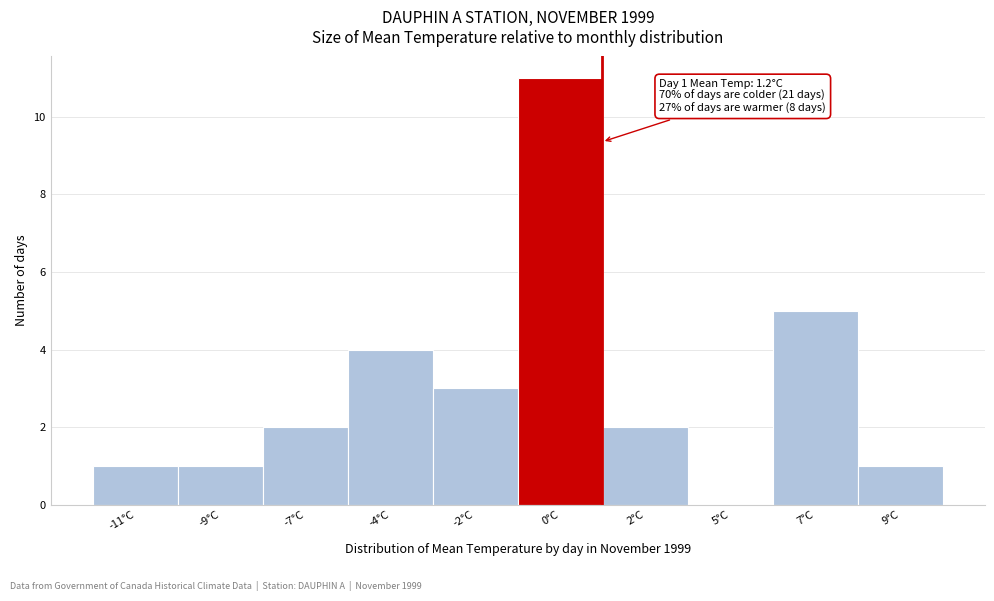

Reading right to left, transcribe all the data shown in this chart.

9°C=1	7°C=5	5°C=0	2°C=2	0°C=11	-2°C=3	-4°C=4	-7°C=2	-9°C=1	-11°C=1